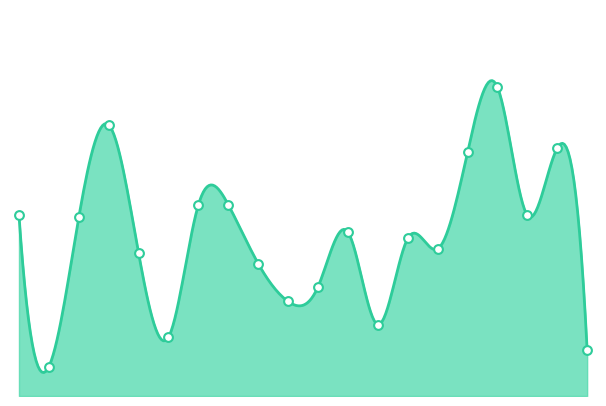

What is the ratio of the value at SD NEGERI JAMBEREJO I to the value at SD NEGERI KEDUNGREJO I?

0.6